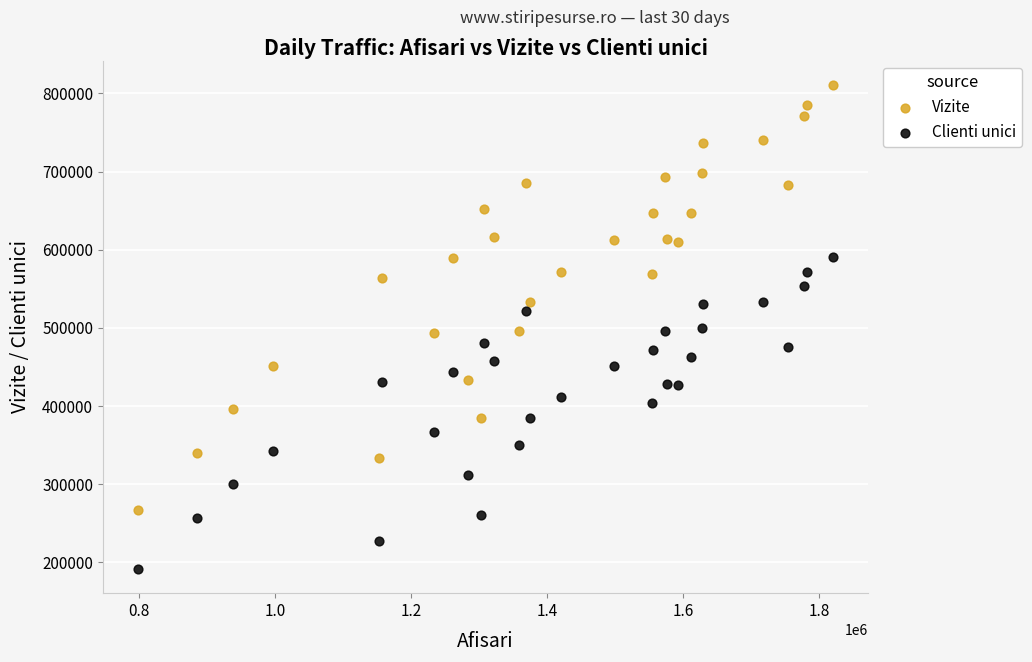

Across all data points, what is the range of Y values (max minus min)?

619445